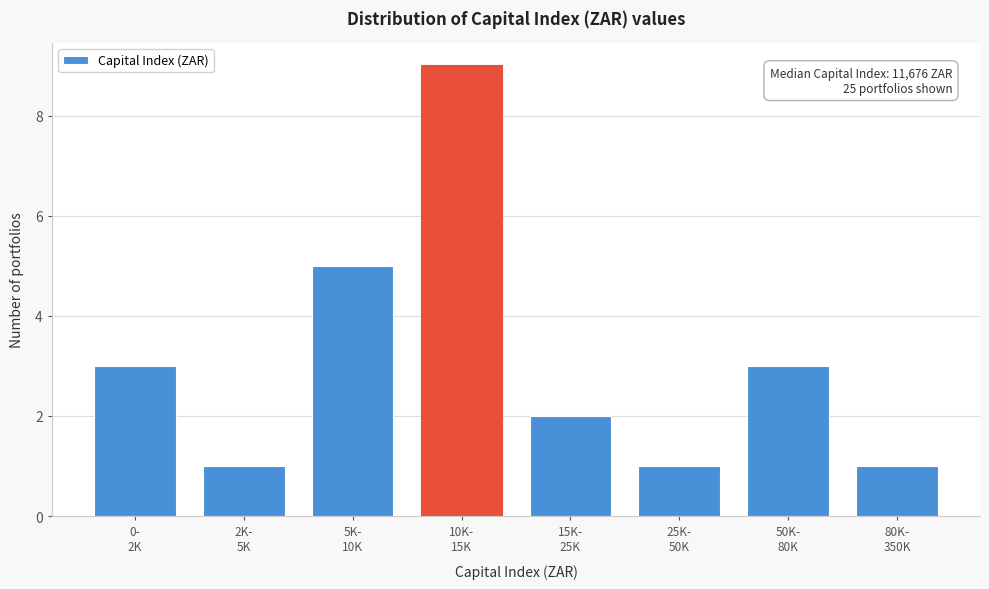

Reading left to right, what are all the values shown in this chart?

3	1	5	9	2	1	3	1